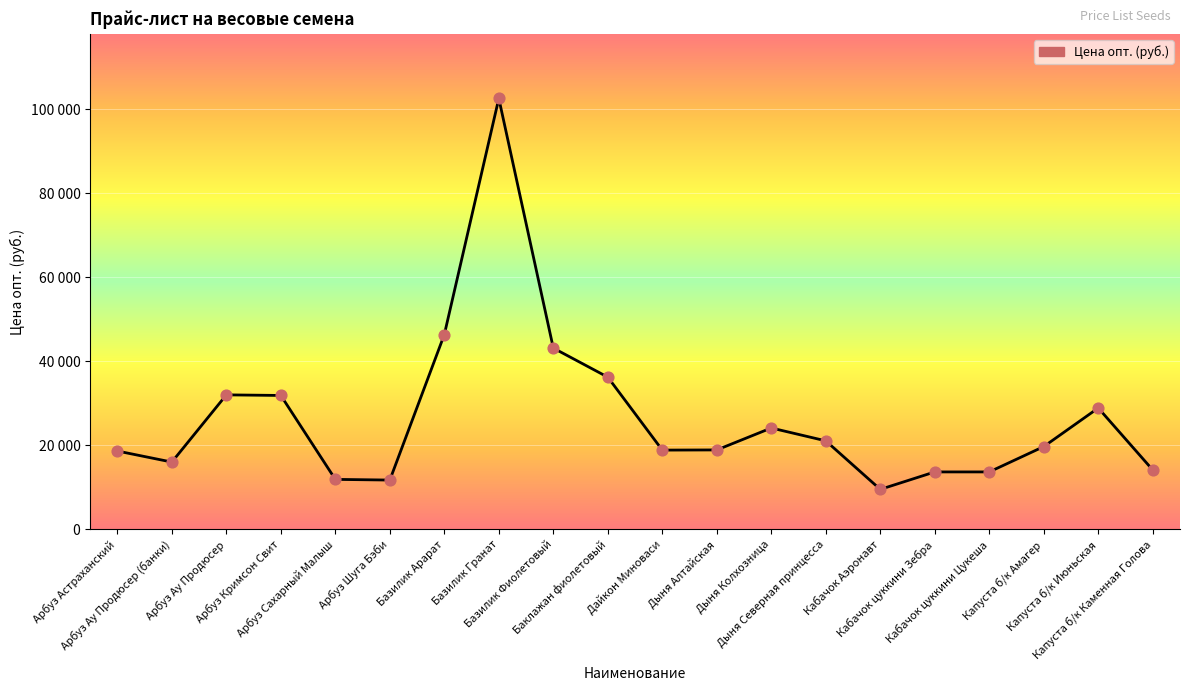

Approximately how many times larger is the value at Арбуз Астраханский compared to Капуста б/к Амагер?

0.9